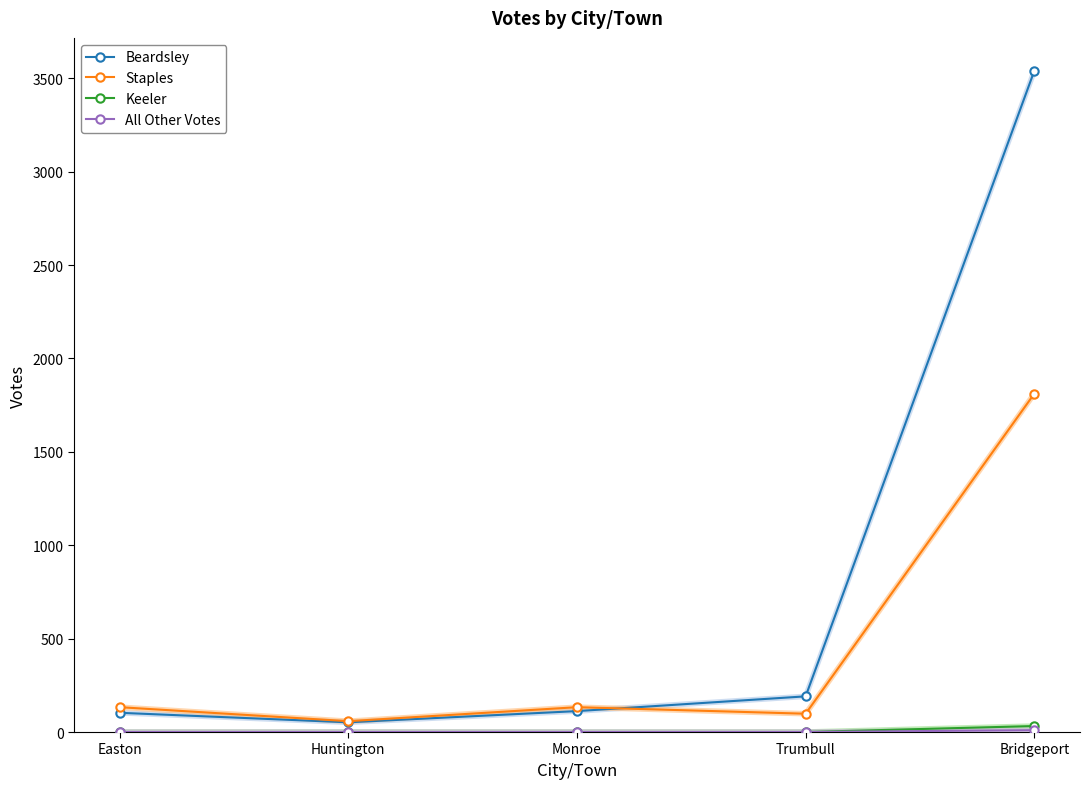

Is the value of Staples at Bridgeport greater than the value of Beardsley at Huntington?

Yes